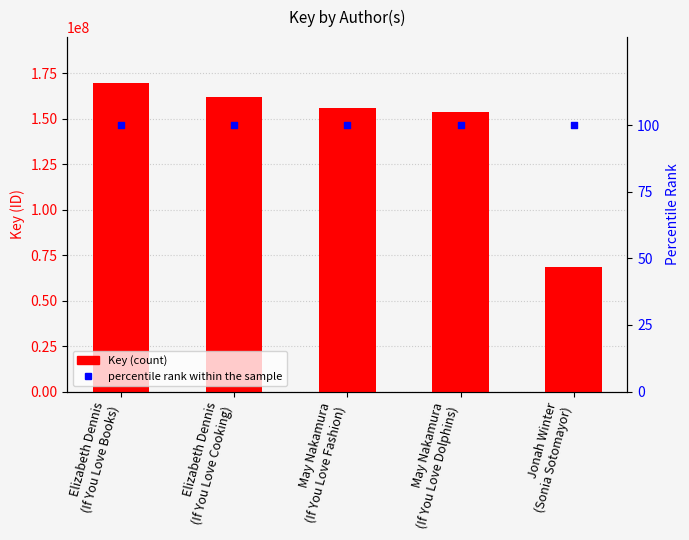

Is the value of percentile rank within the sample at May Nakamura
(If You Love Dolphins) greater than the value of Key at May Nakamura
(If You Love Dolphins)?

No